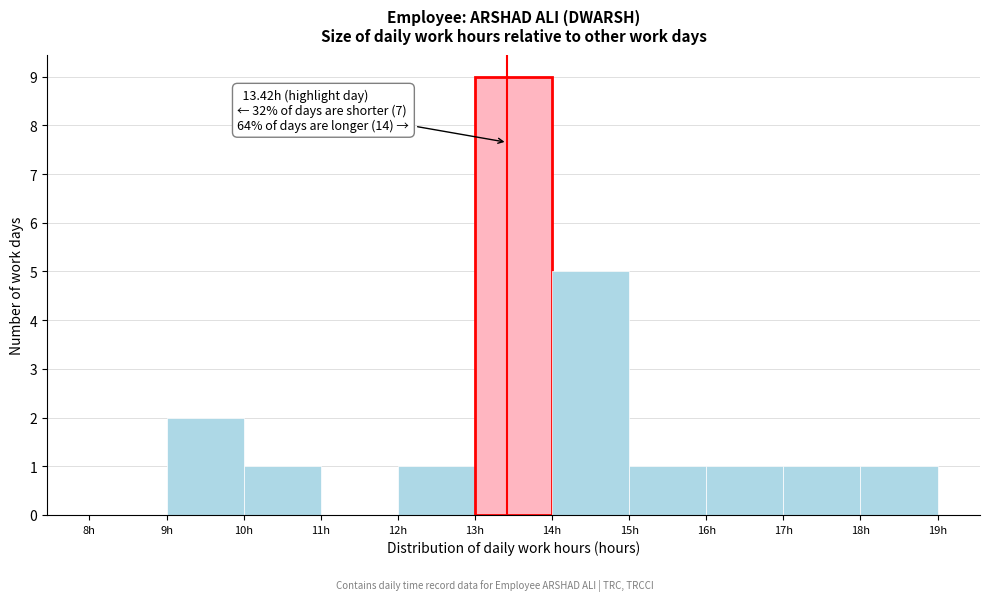

Which range on the x-axis has the tallest bar?

13 to 14